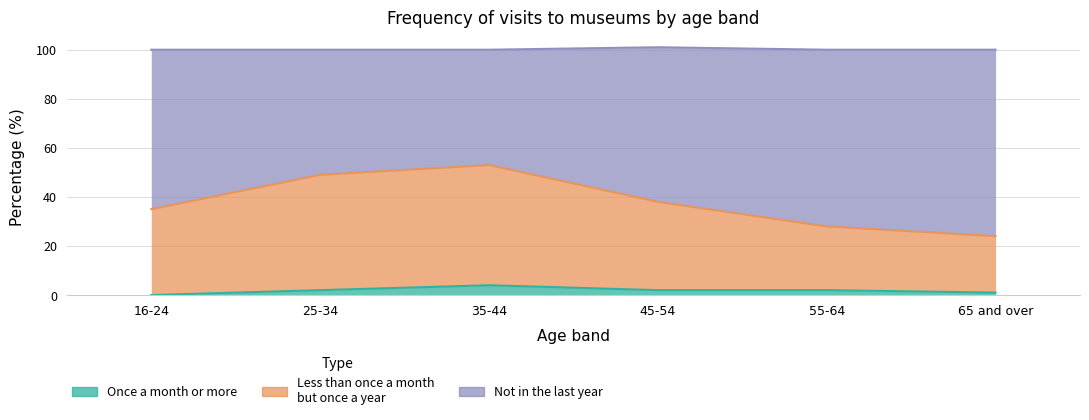

What is the difference between the maximum and minimum values in the Once a month or more series?

4